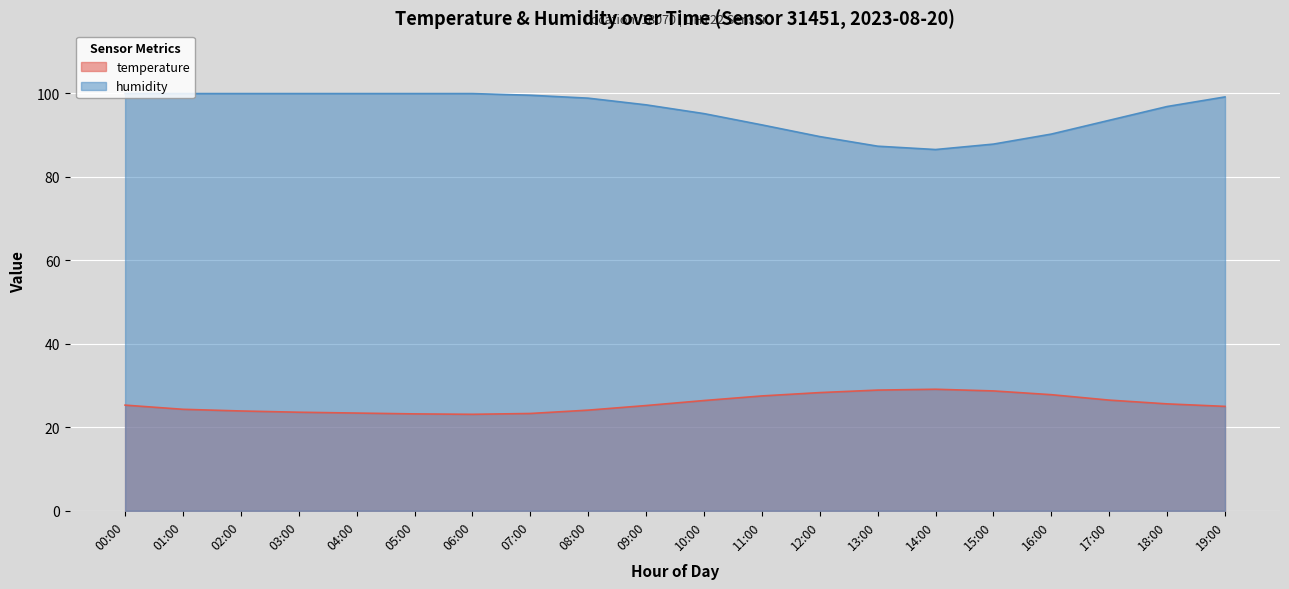

At which label does humidity first exceed 98?

00:00